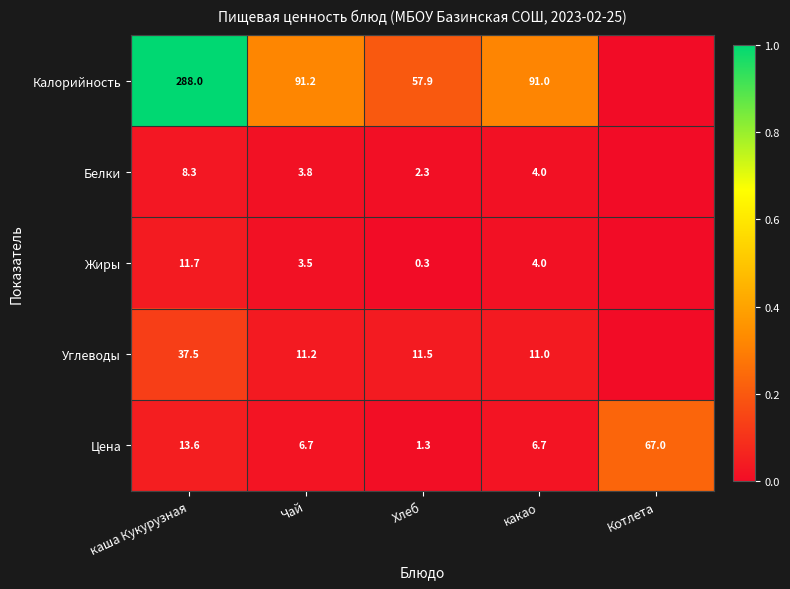

The Цена series shows 0.7 at Хлеб. True or false?

False